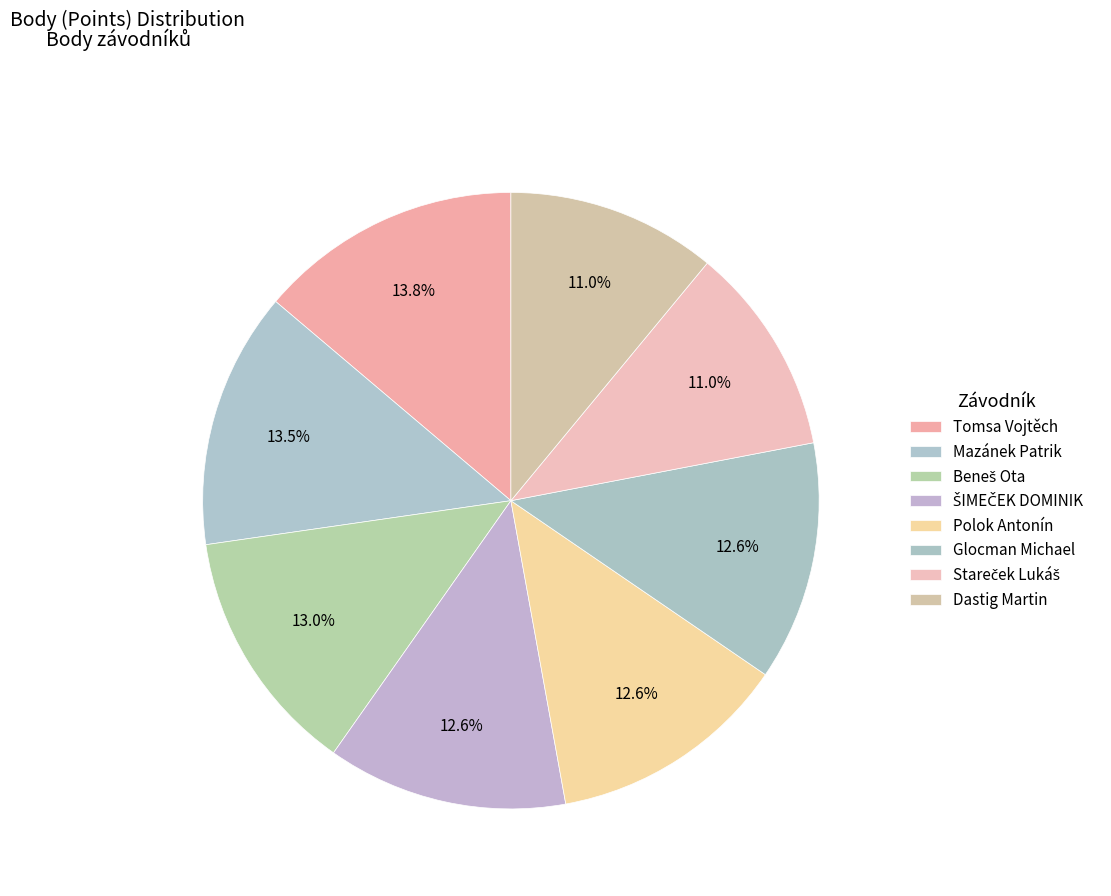

Is there any slice that represents more than half of the pie?

No